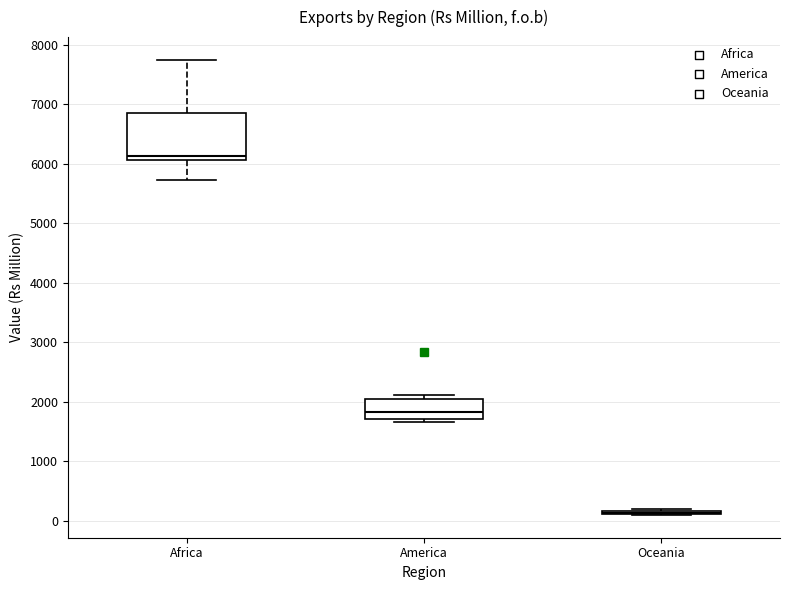

Comparing the boxes themselves (not the whiskers), which one is the tallest?

Africa